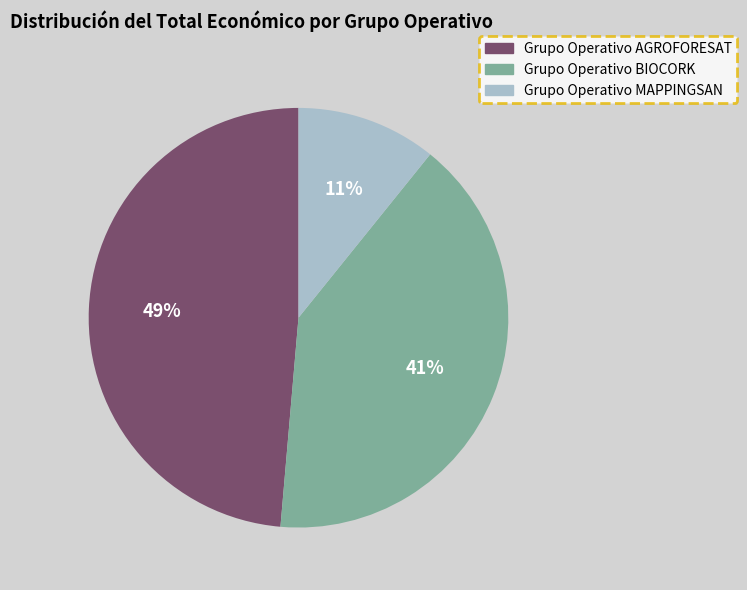

How many slices are in this pie chart?

3